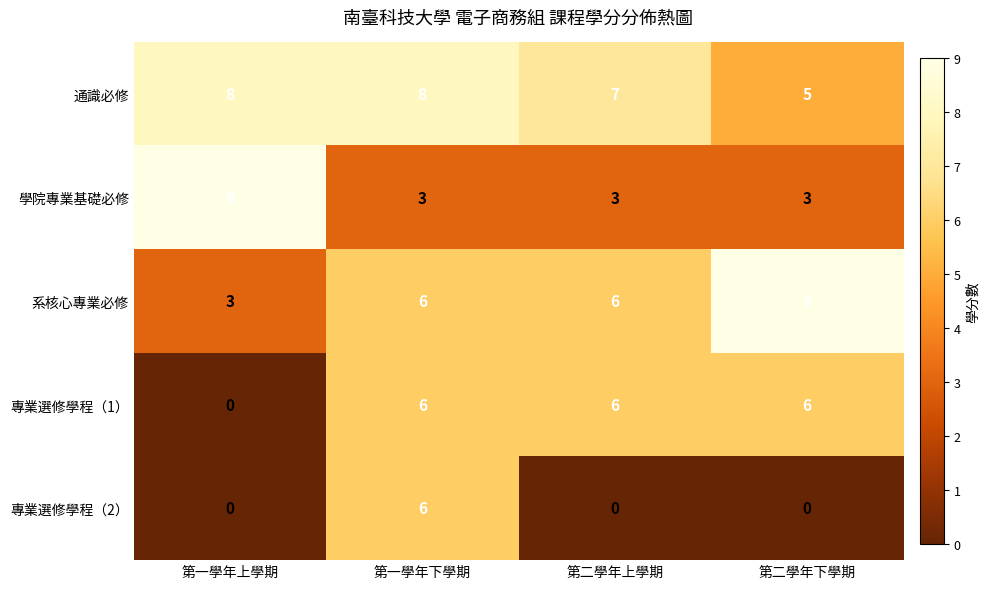

What is the maximum value shown in the chart?

9